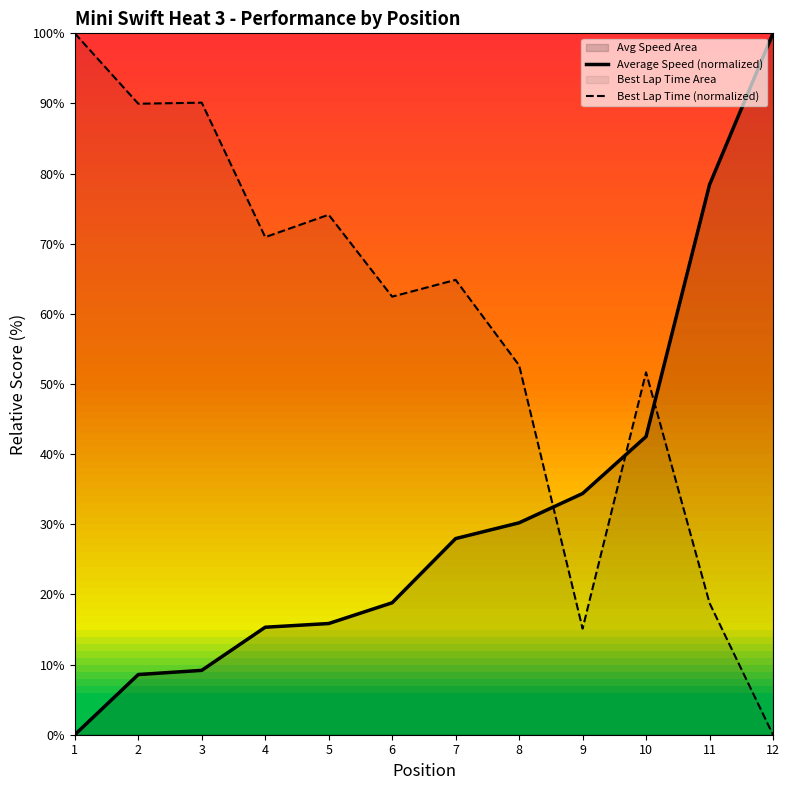

The Best Lap Time (normalized) series shows 0.0 at 12. True or false?

True